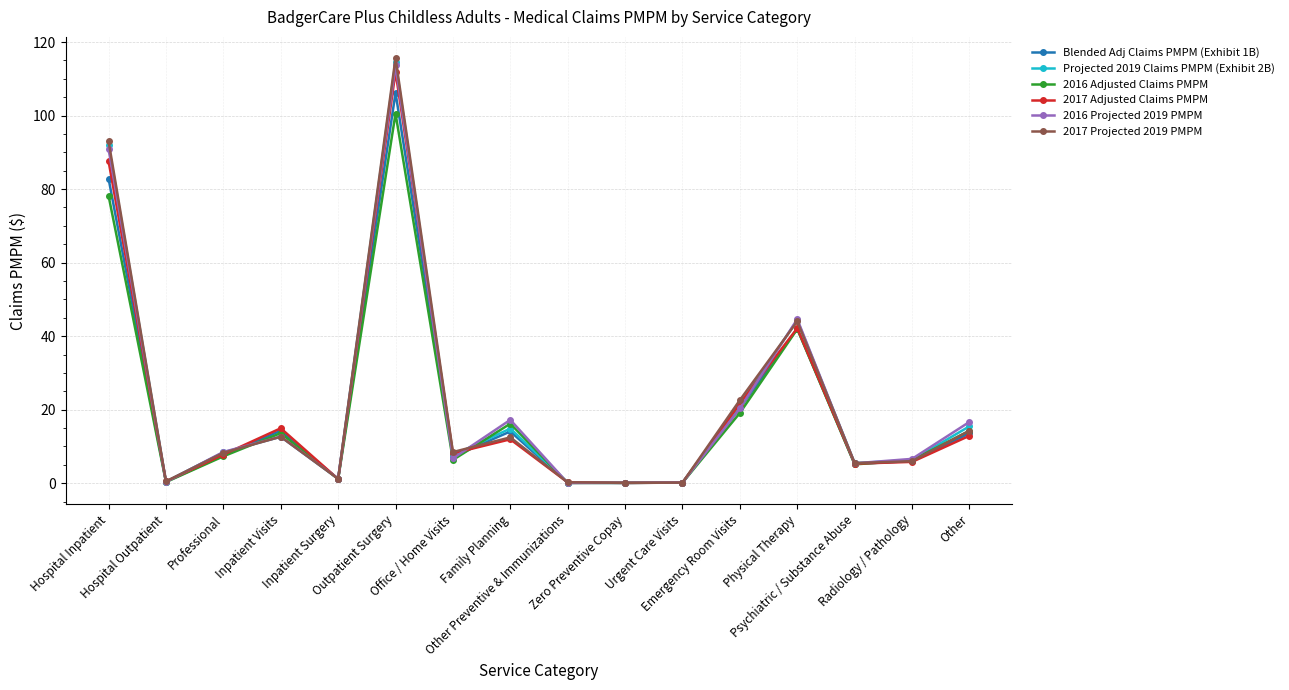

What is the value of the Blended Adj Claims PMPM (Exhibit 1B) point at the 1st from the left?

82.9